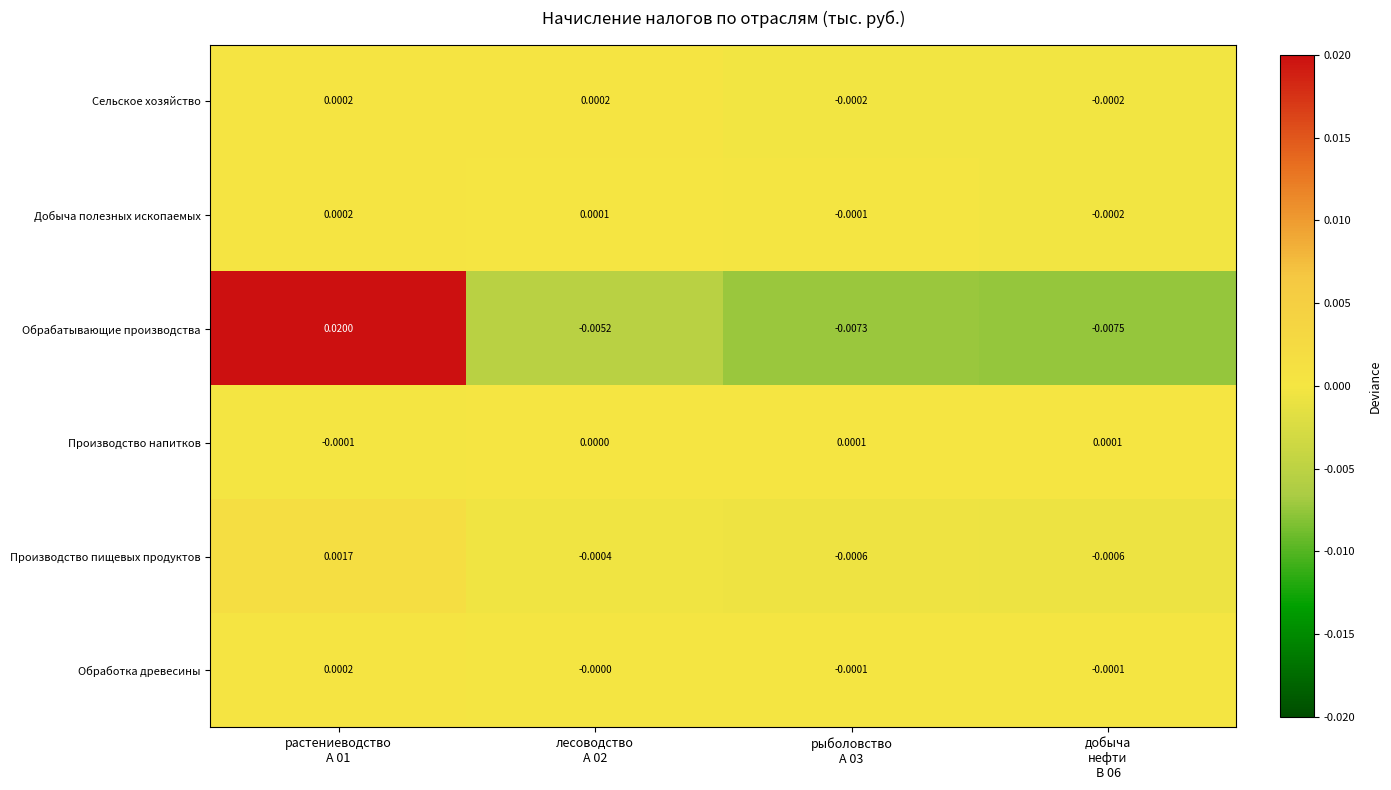

Which series has the widest spread of values?

Обрабатывающие производства